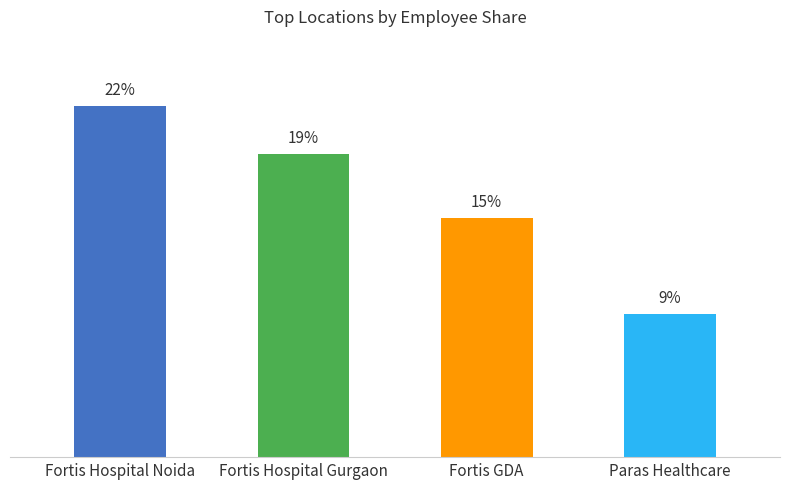

Which has a higher value, Paras Healthcare or Fortis Hospital Gurgaon?

Fortis Hospital Gurgaon